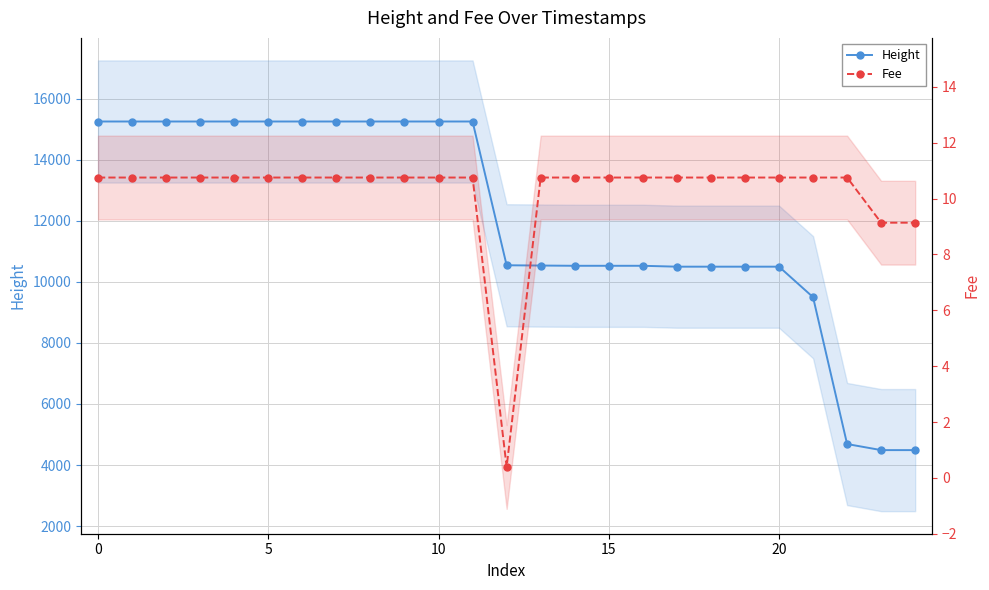

What value does the Fee series have at 0?

10.8